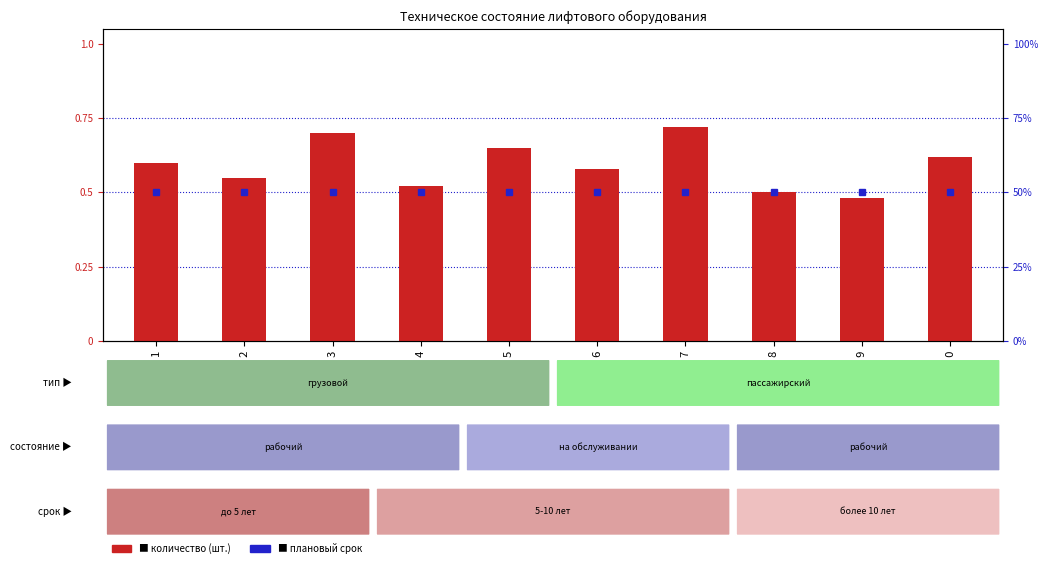

Which has a higher value, Лифт 6 or Лифт 1?

Лифт 1